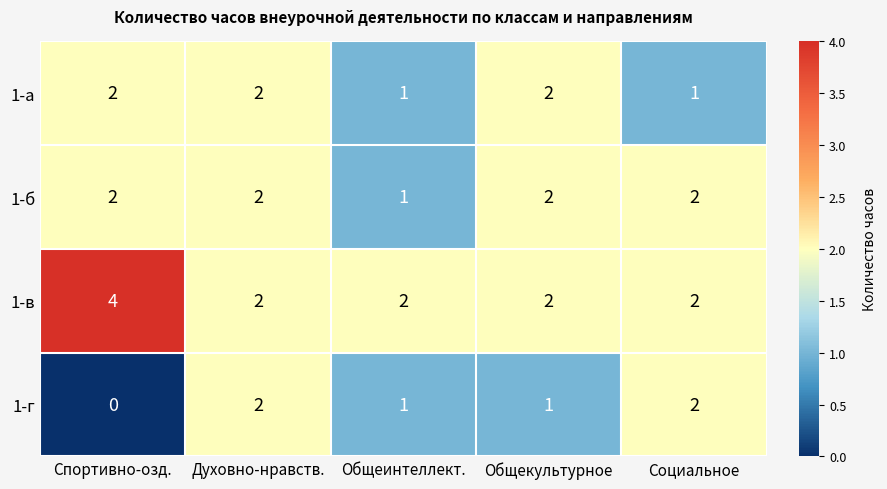

What is the sum of the 1-б values at Духовно-нравств. and Общеинтеллект.?

3